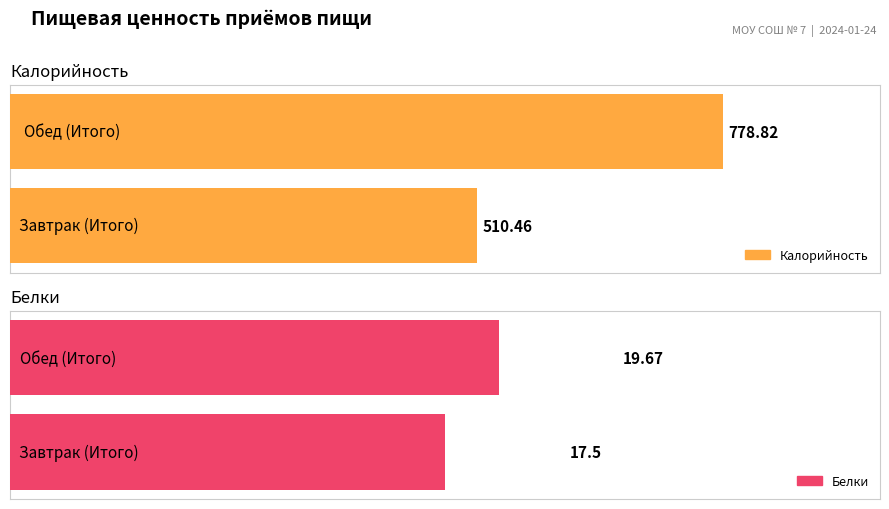

True or false: Белки has a value of 23.2 at Завтрак (Итого).

False